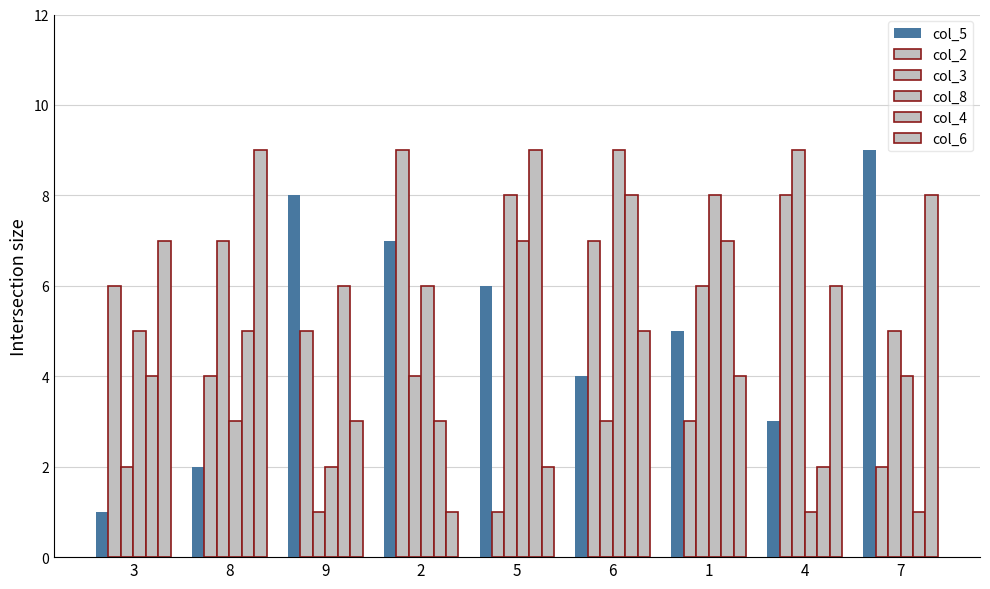

How many data points in col_8 are less than 5?

4